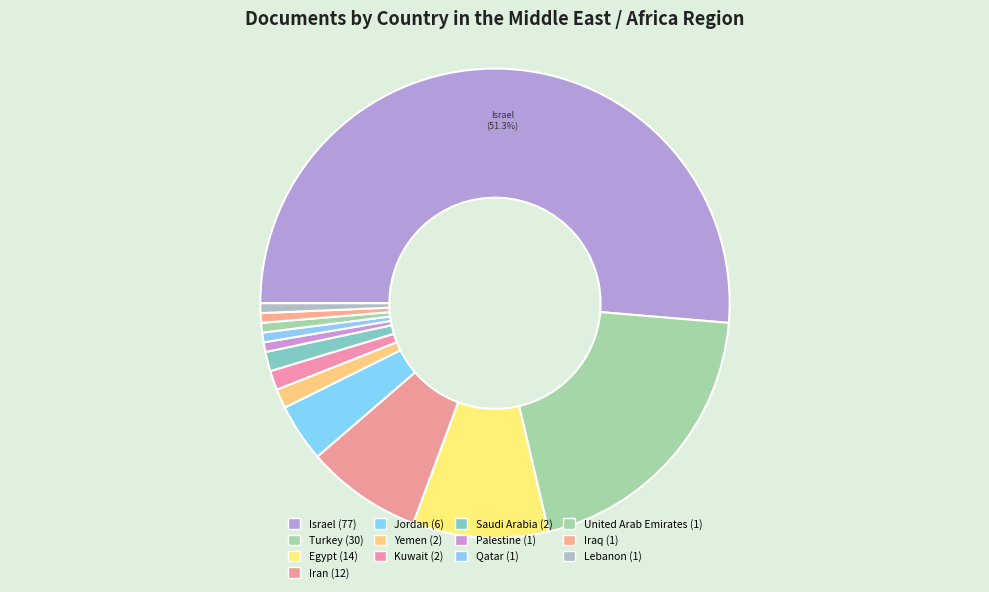

How many slices are in this pie chart?

13